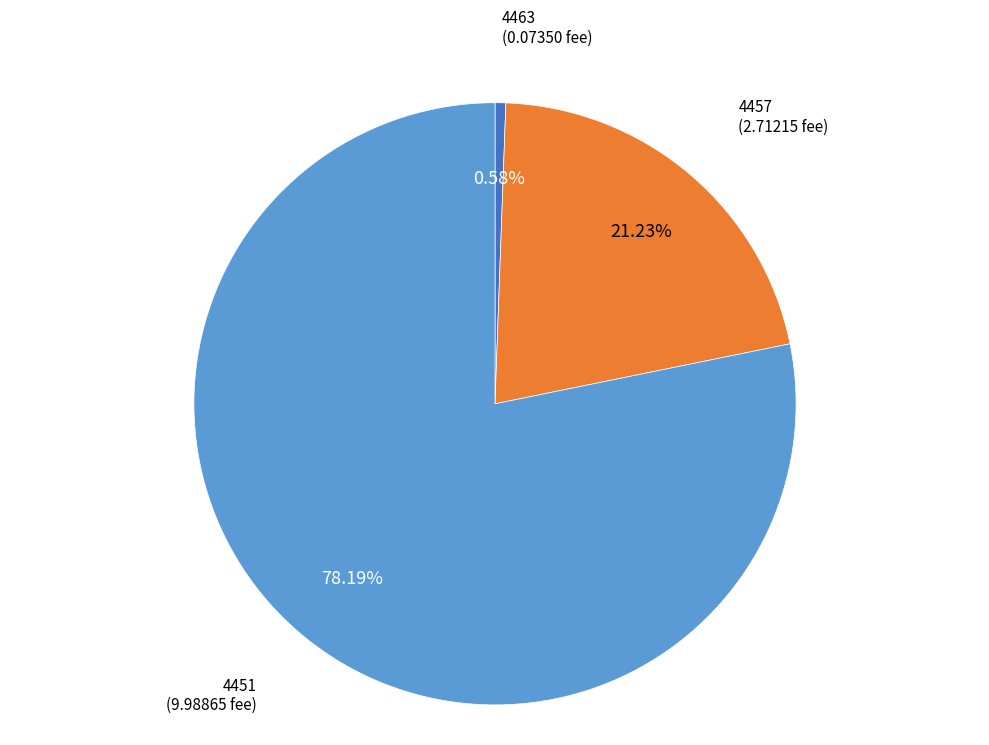

To the nearest percent, what is the combined percentage of 4457 and 4463?

22%